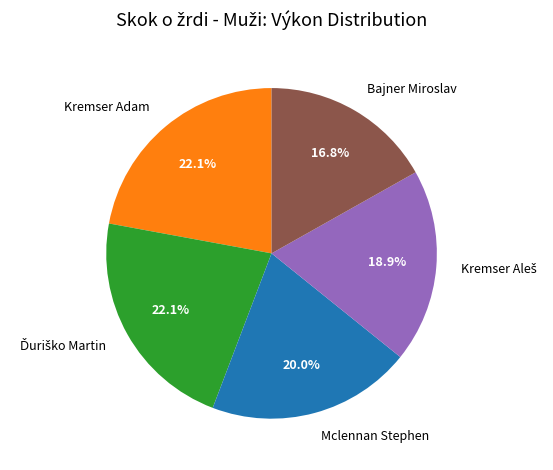

How many segments does this pie chart have?

5